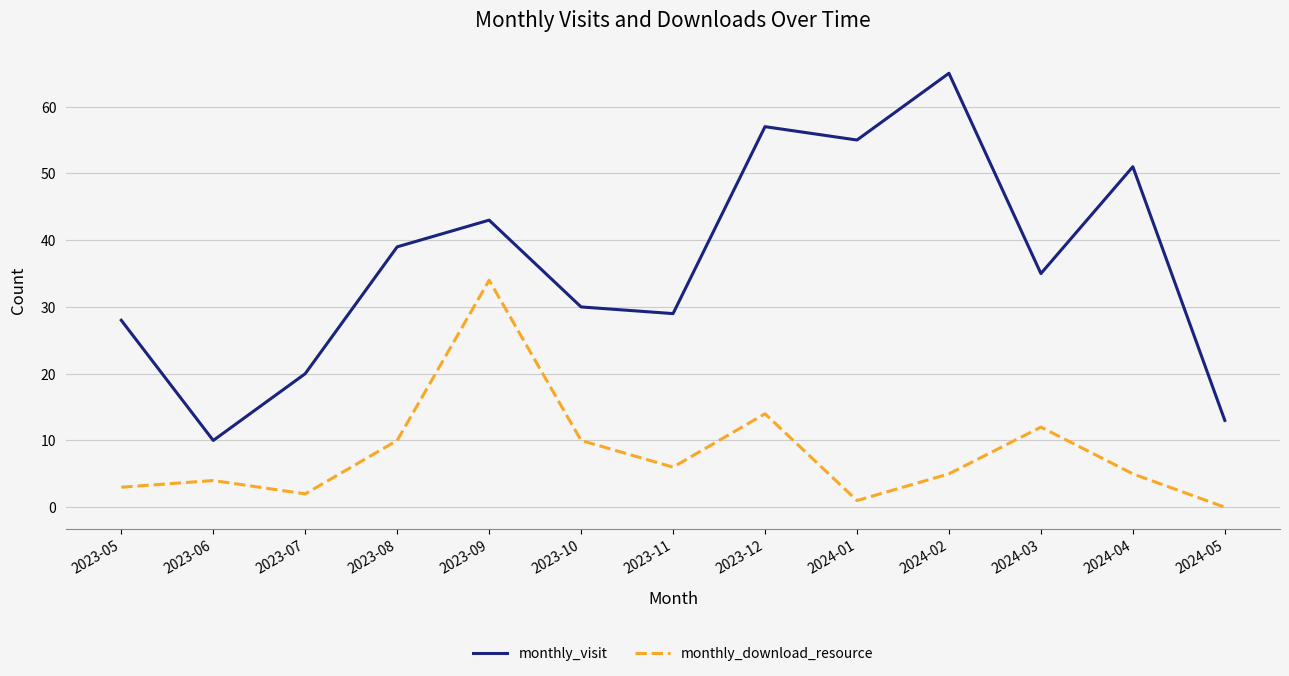

How many series are shown in this chart?

2